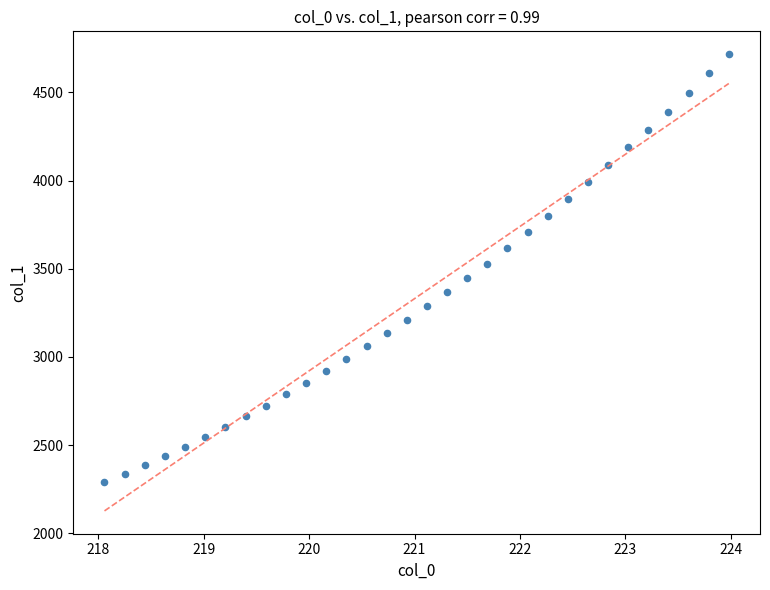

What is the range of X values (max minus min)?

5.9